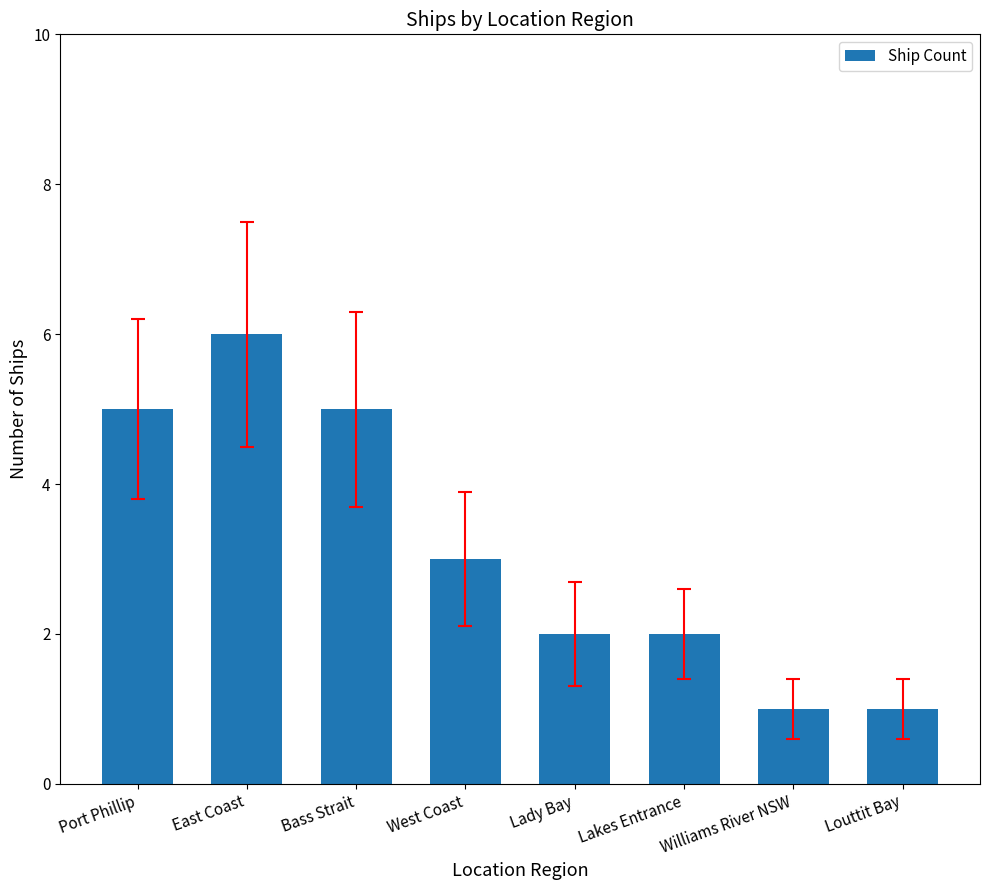

What position from the left is Lakes Entrance?

6